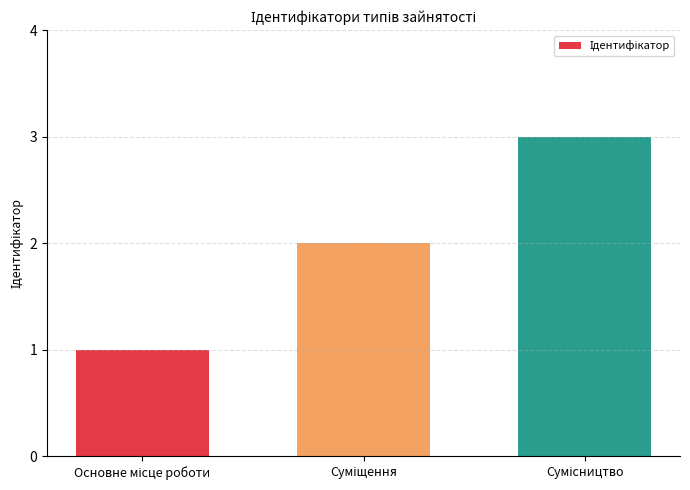

What is the sum of all values?

6